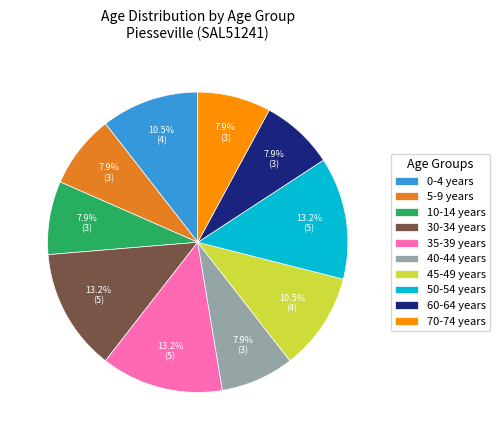

Which has a higher value, 70-74 years or 35-39 years?

35-39 years